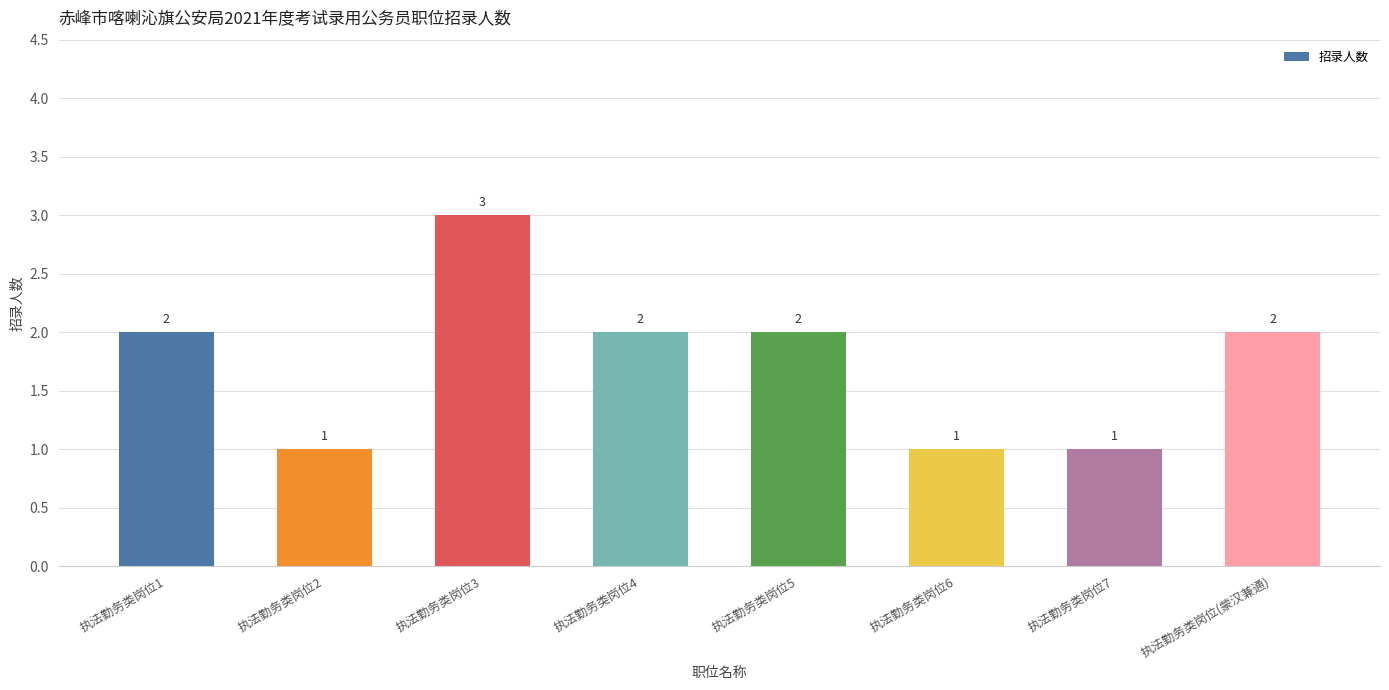

Is it true that the value at 执法勤务类岗位6 is 1?

True